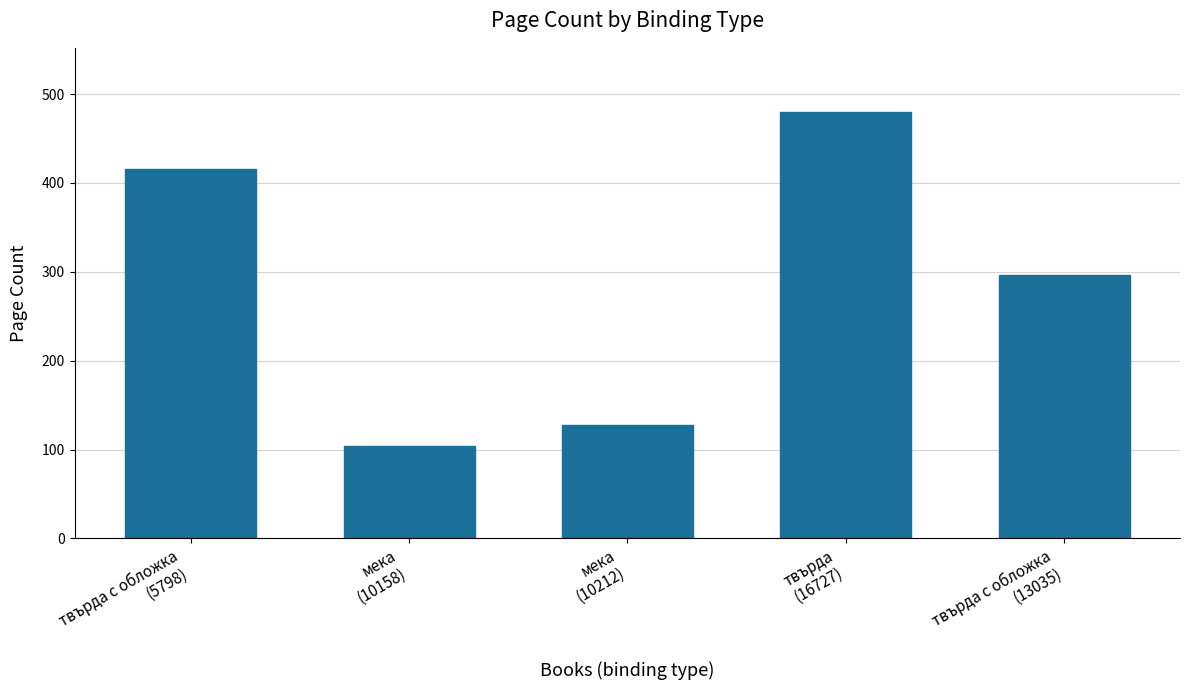

Reading left to right, extract all data points from this chart.

твърда с обложка
(5798)=416	мека
(10158)=104	мека
(10212)=128	твърда
(16727)=480	твърда с обложка
(13035)=296